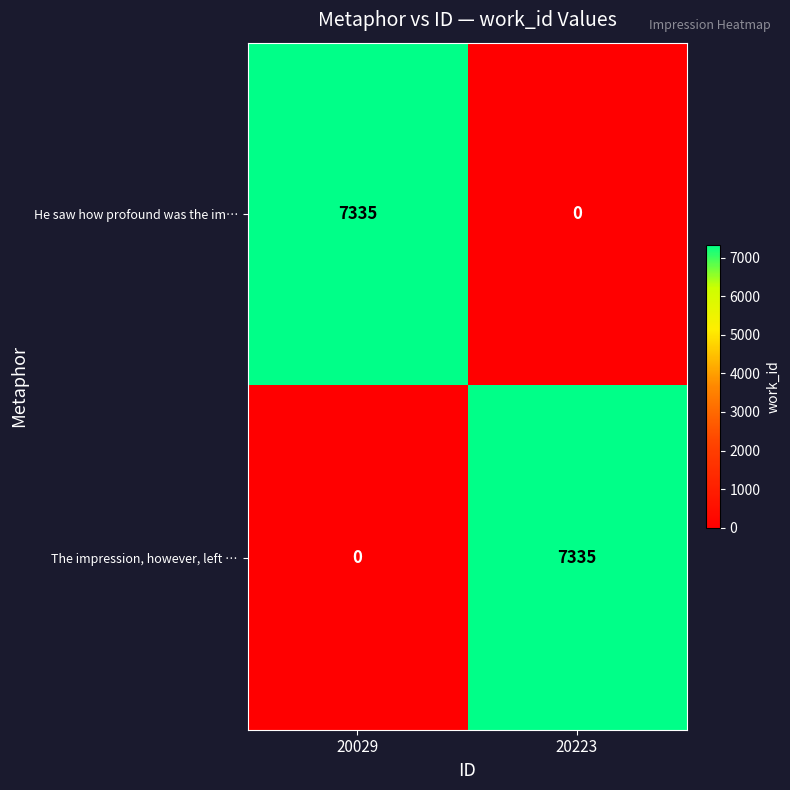

What is the average value of the The impression, however, left … series?

3668